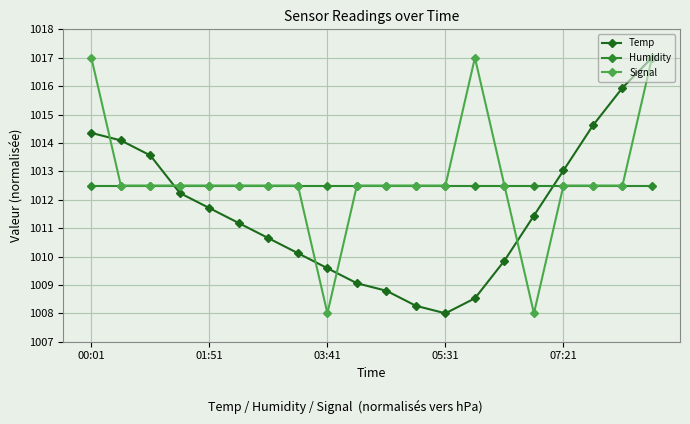

What is the value of the Signal point at the 5th from the left?

1012.5